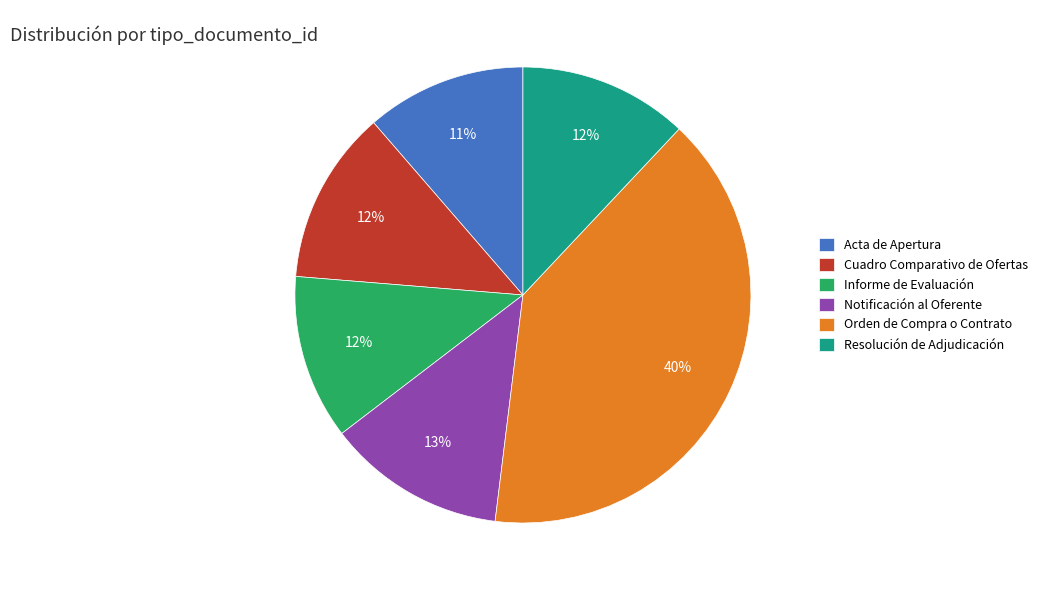

Which category has the biggest portion of the pie?

Orden de Compra o Contrato